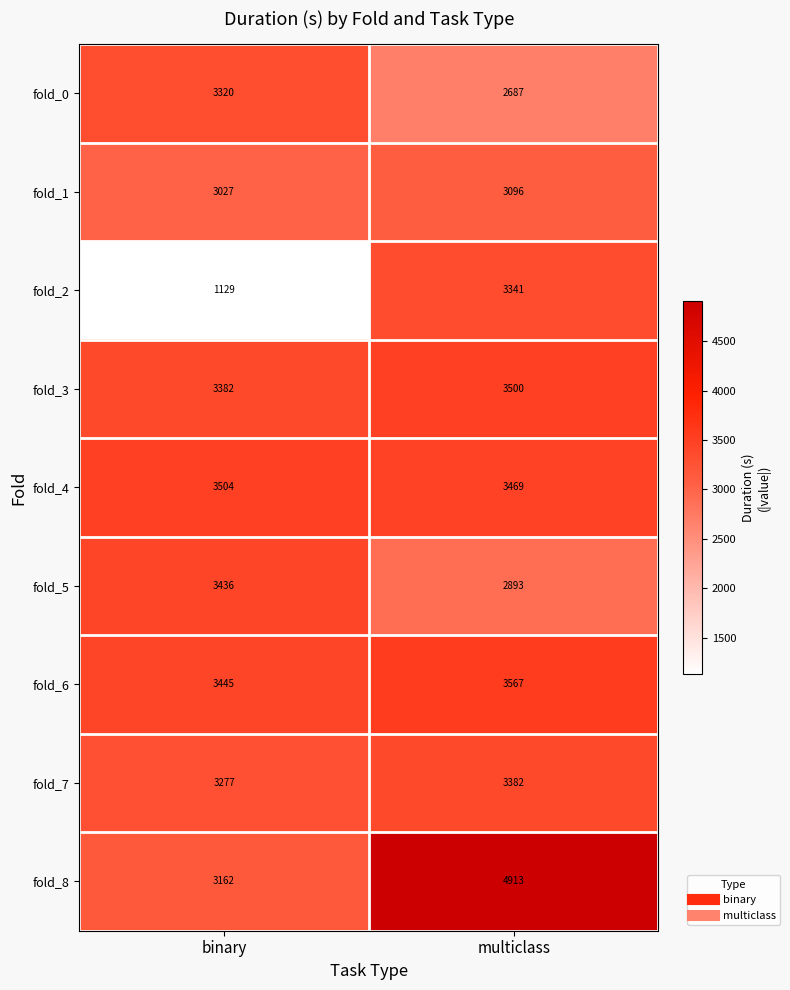

Reading left to right, transcribe all the data shown in this chart.

fold_0: 3320	2687
fold_1: 3027	3096
fold_2: 1129	3341
fold_3: 3382	3500
fold_4: 3504	3469
fold_5: 3436	2893
fold_6: 3445	3567
fold_7: 3277	3382
fold_8: 3162	4913